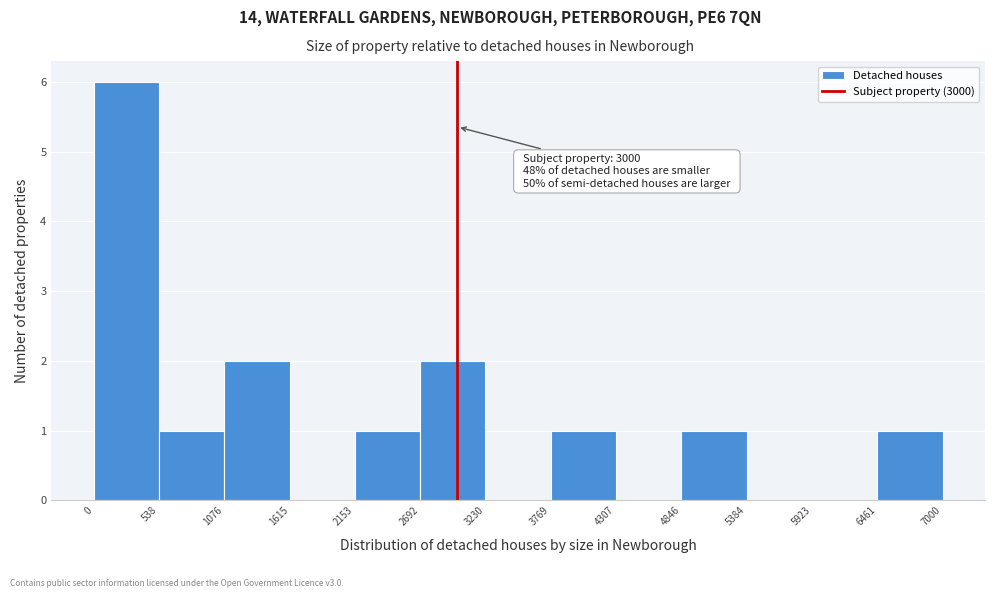

Which range on the x-axis has the tallest bar?

0 to 538